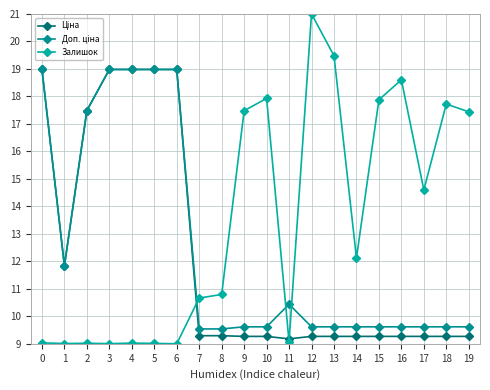

The value of Ціна at 12 is 9.3. True or false?

True